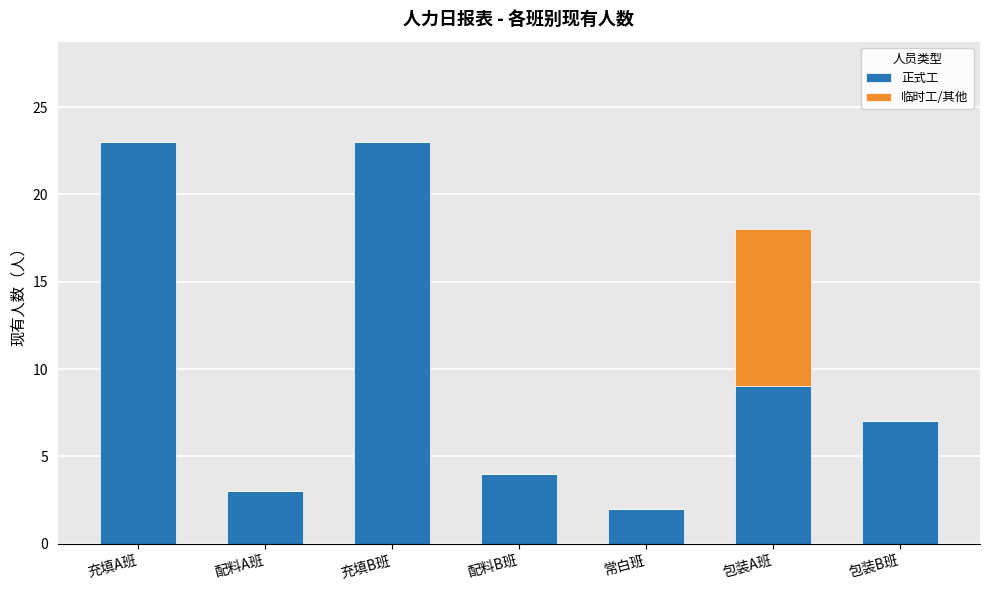

What is the maximum value for 正式工?

23